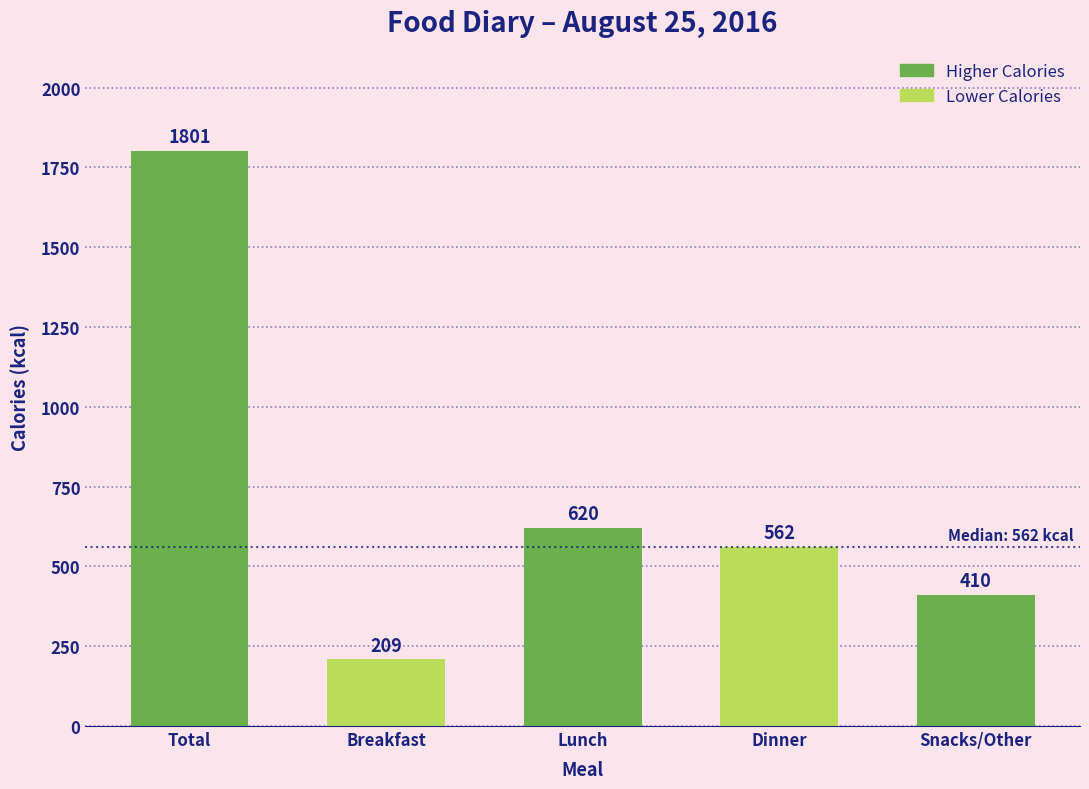

Reading right to left, list all the values displayed in this chart.

Snacks/Other=410	Dinner=562	Lunch=620	Breakfast=209	Total=1801